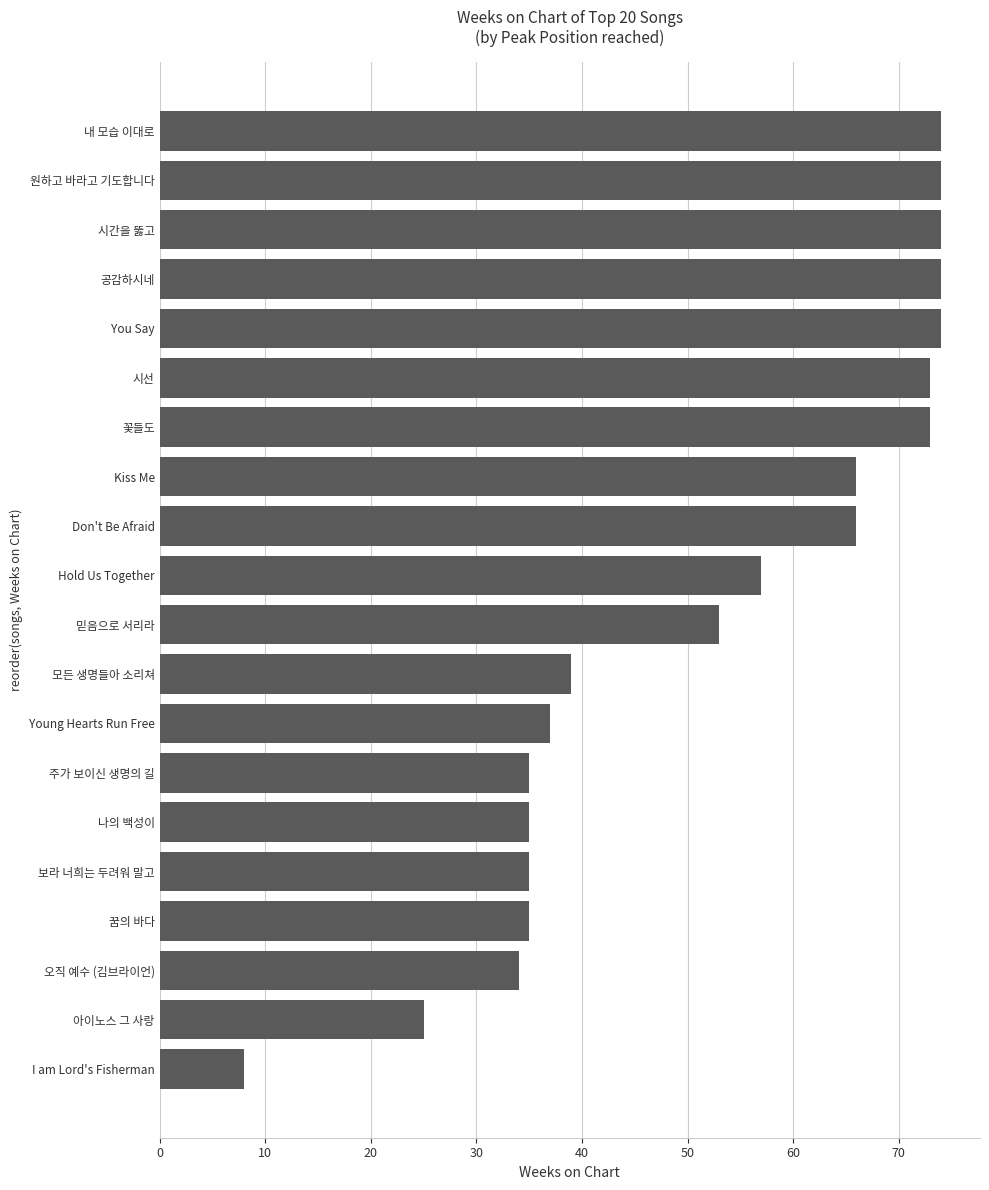

Reading bottom to top, extract all data points from this chart.

8	25	34	35	35	35	35	37	39	53	57	66	66	73	73	74	74	74	74	74